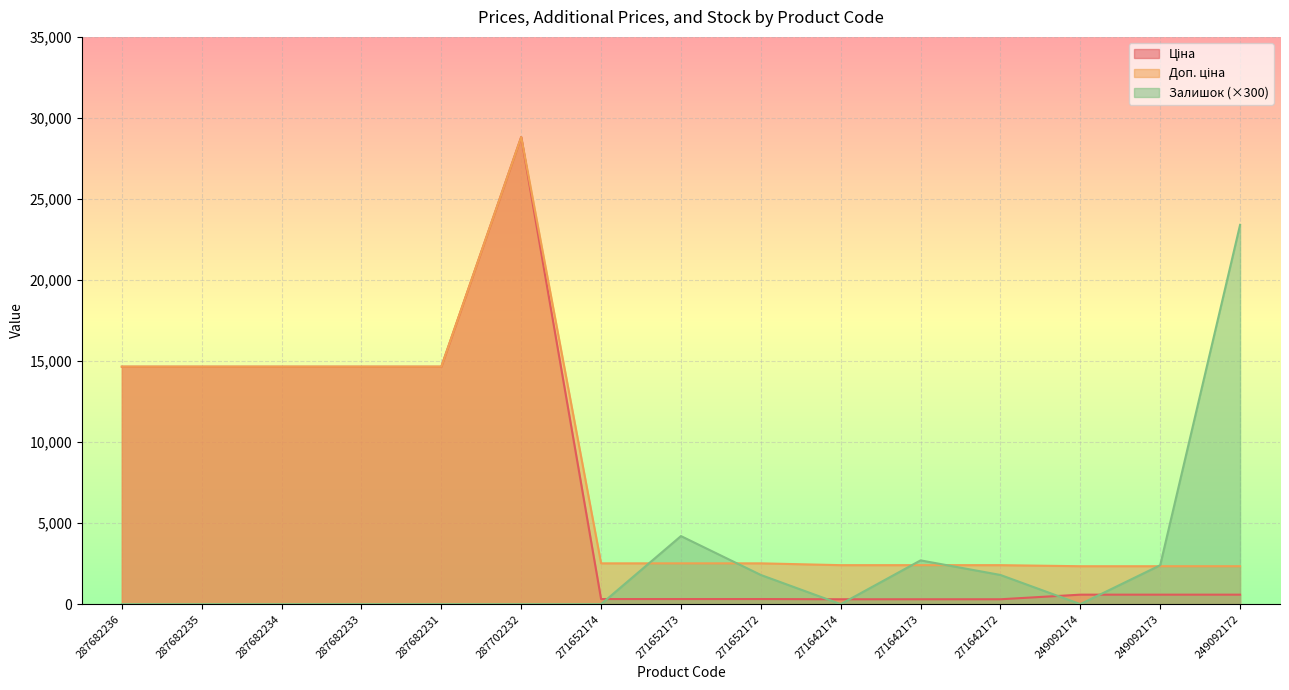

Is it true that Залишок equals 16297.4 at 287682234?

False